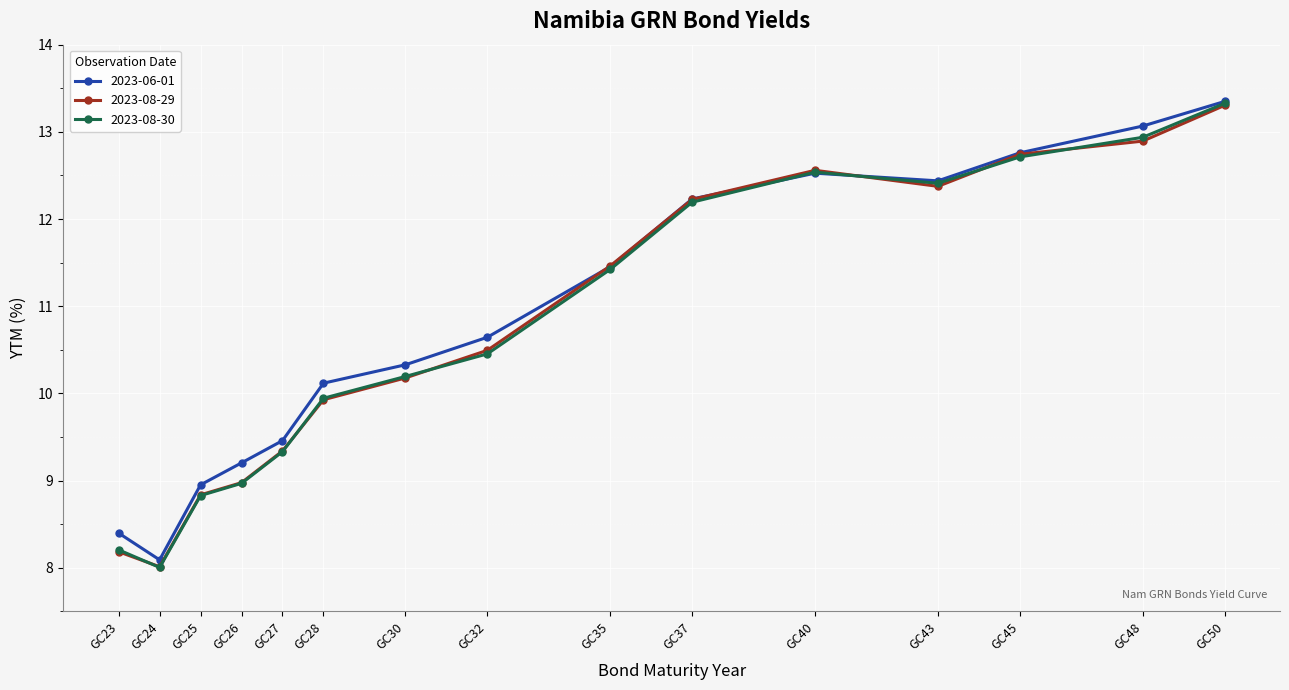

What is the smallest value displayed?

8.0